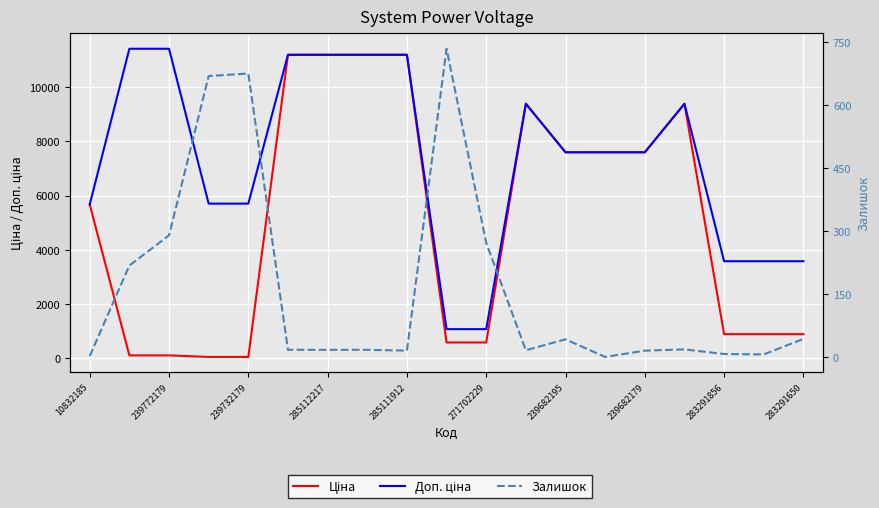

What is the average value of the Доп. ціна series?

7322.5